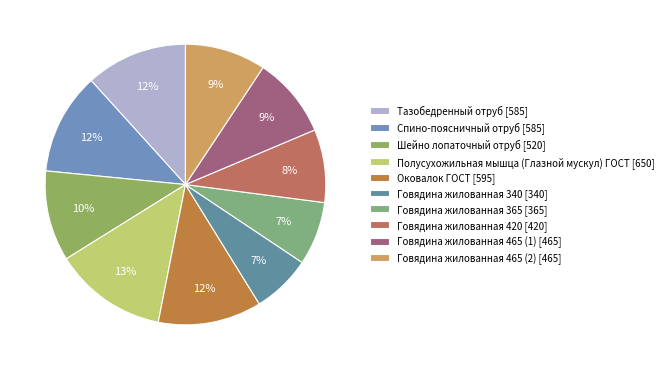

To the nearest percent, what is the combined percentage of Спино-поясничный отруб and Говядина жилованная 420?

20%